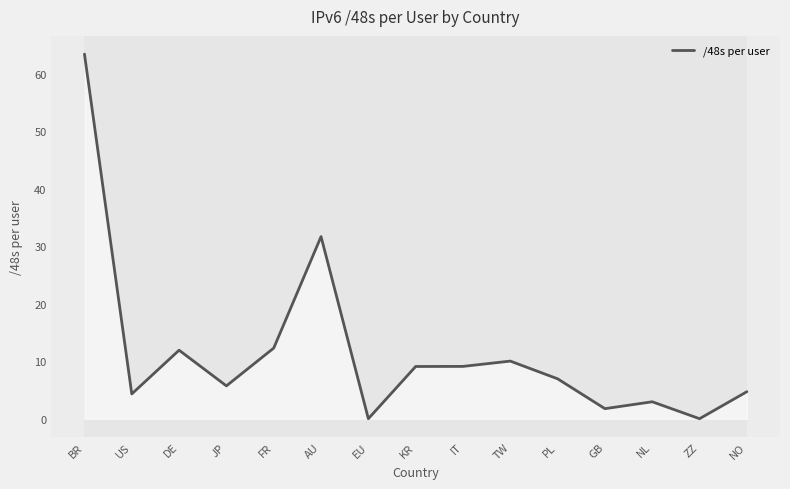

Which has a higher value, EU or TW?

TW